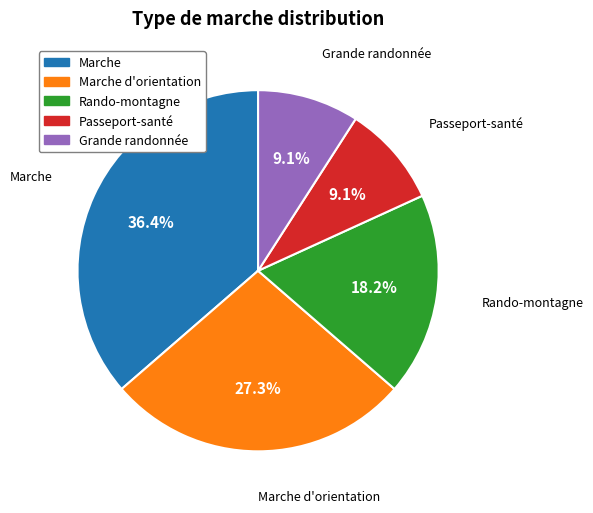

Count the number of slices in the pie.

5